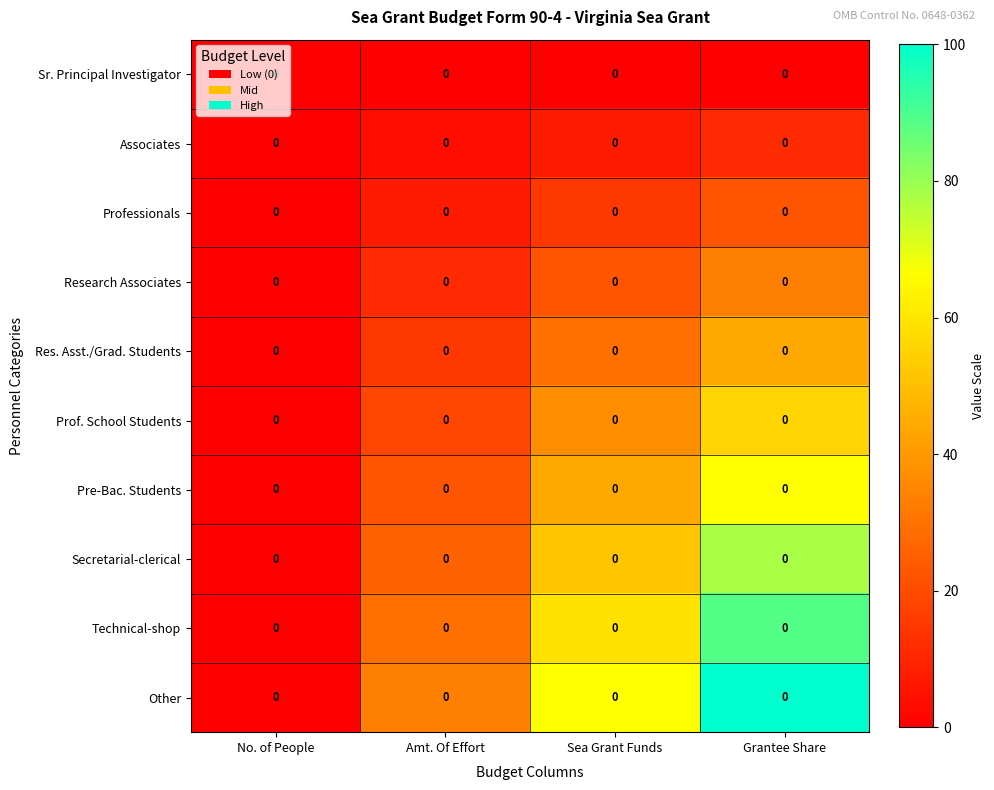

At how many categories does at least one series exceed 30?

3